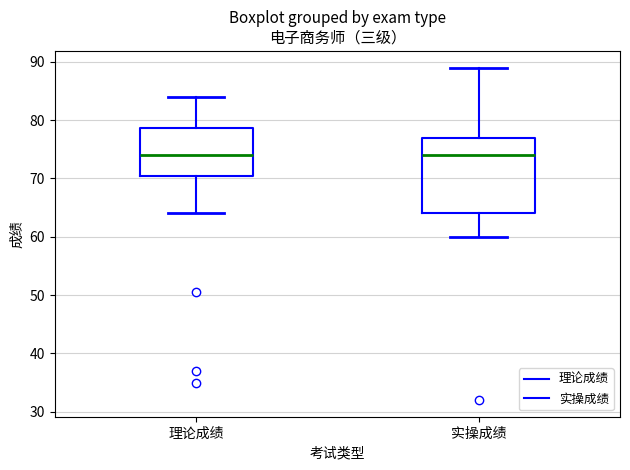

Which box is the tallest, from its lower edge to its upper edge?

实操成绩